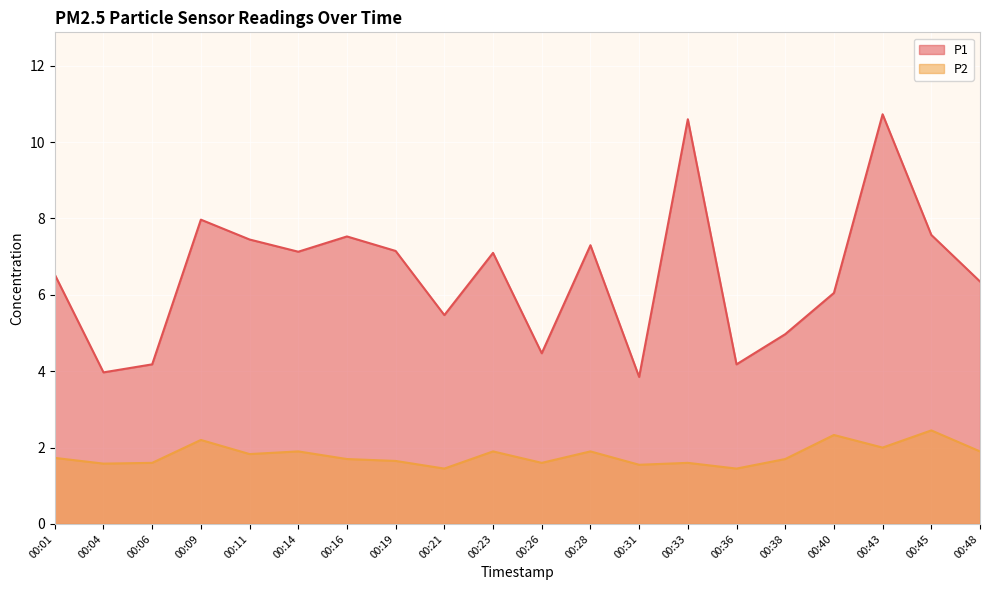

Which has a higher value, 00:21 or 00:43?

00:43